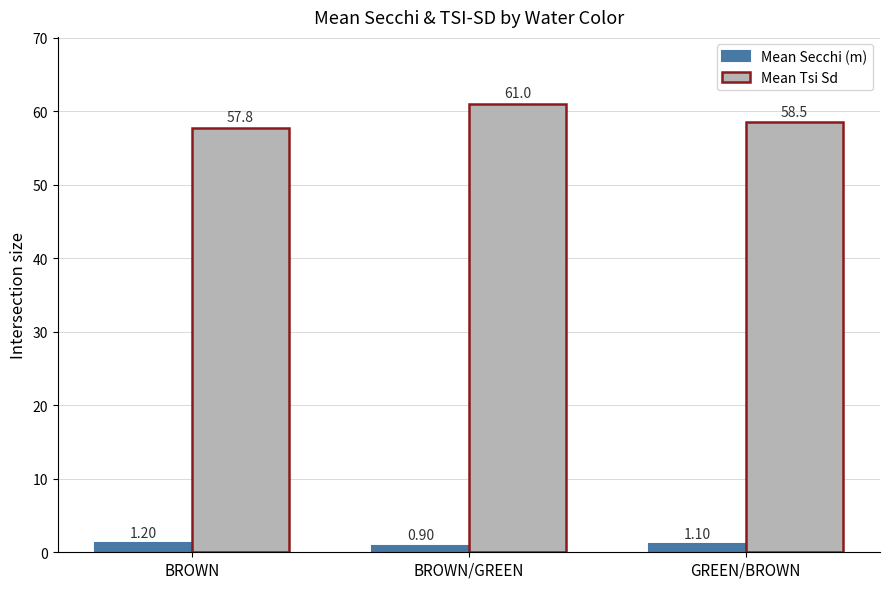

Where does the Mean Secchi (m) series first go above 1?

BROWN